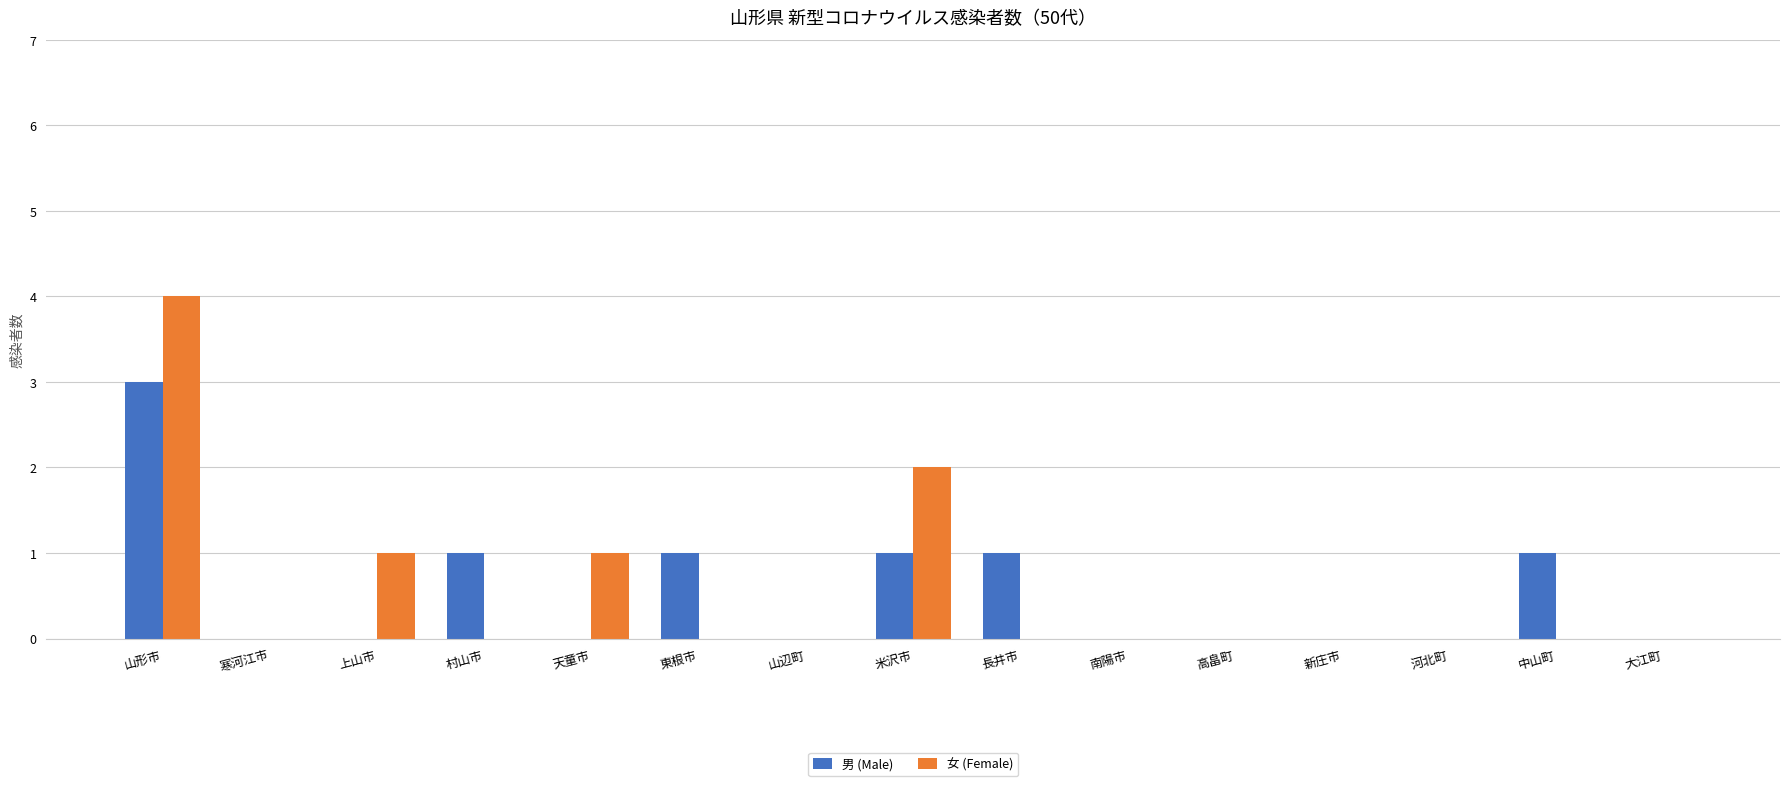

True or false: 男 (Male) has a value of 1 at 長井市.

True